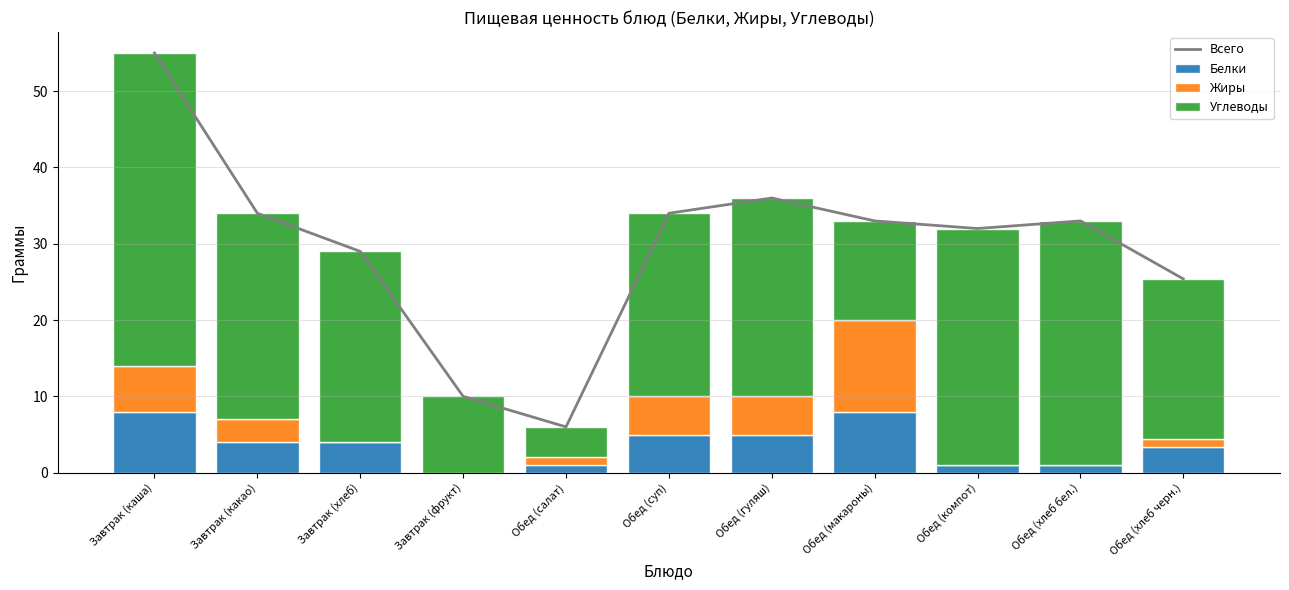

At which label is Жиры closest to 6?

Завтрак (каша)